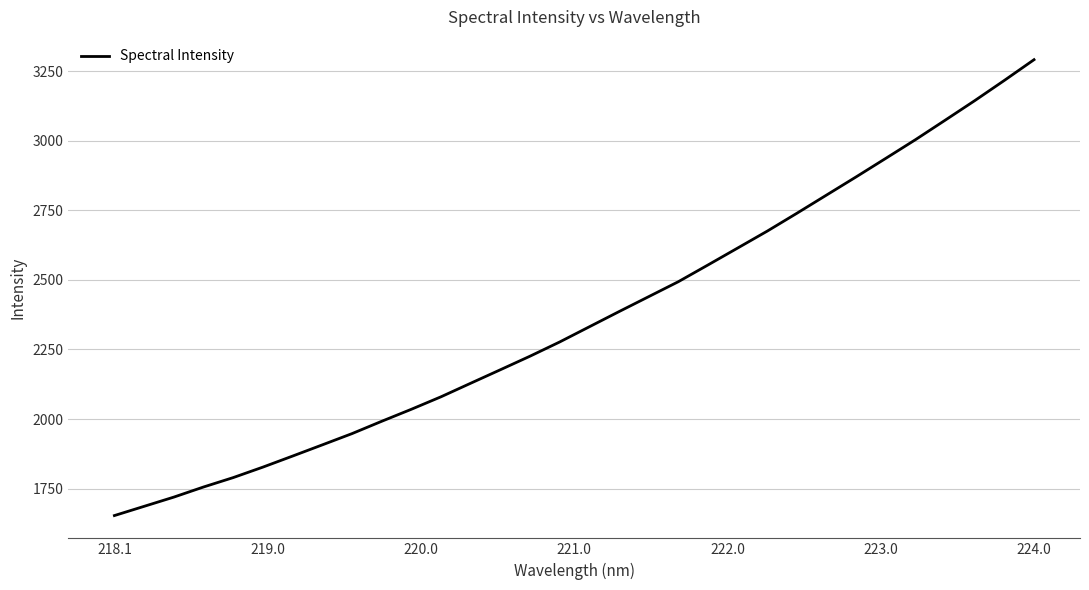

What is the greatest value displayed?

3291.6